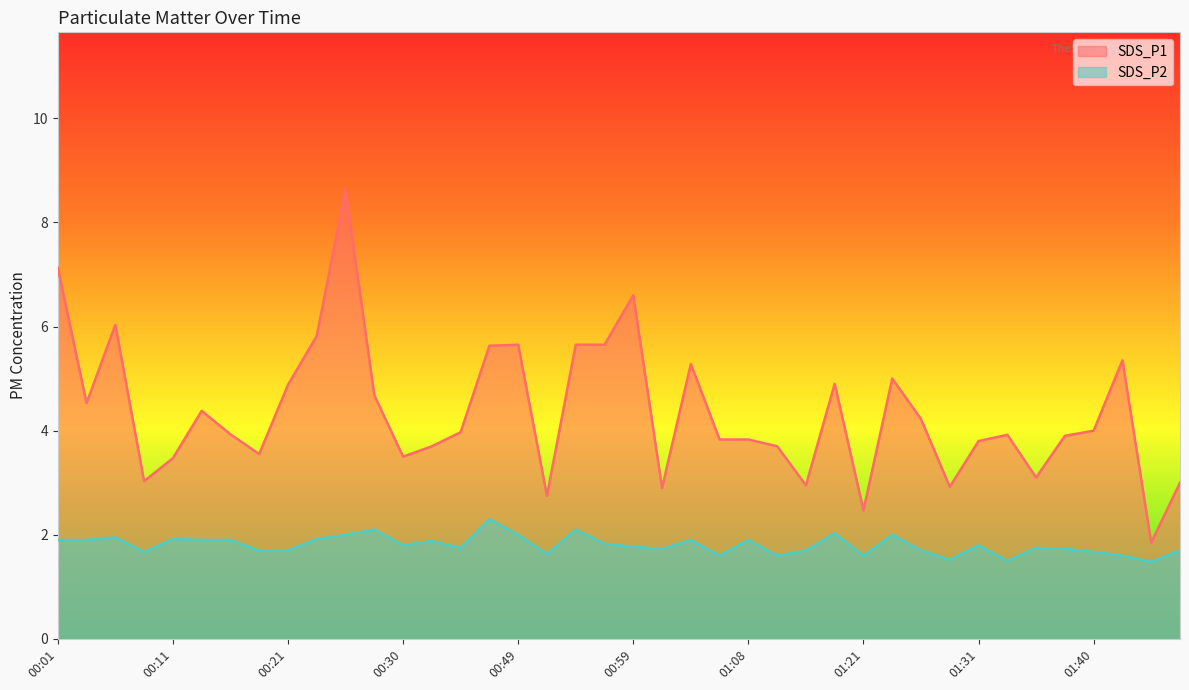

At which category is the sum across all series the highest?

00:26